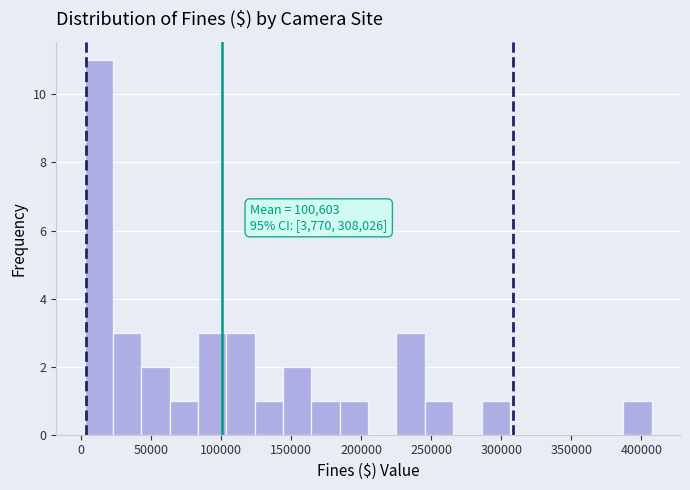

Over which range of the x-axis is the bar tallest?

0 to 25000